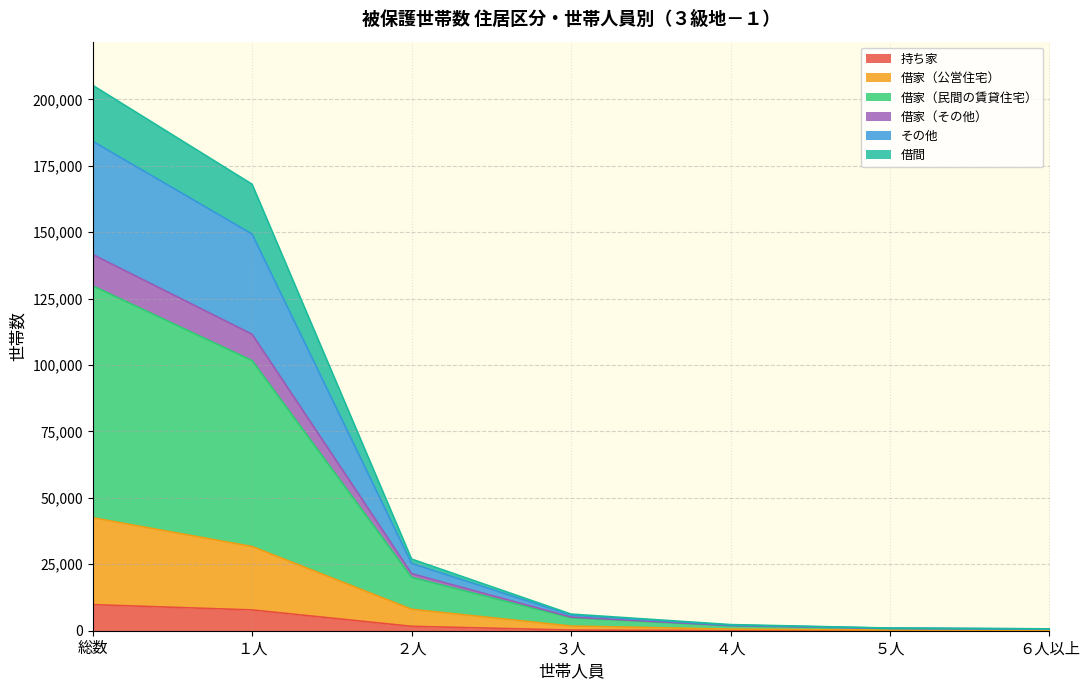

Where is 持ち家 nearest to the value 4918?

１人